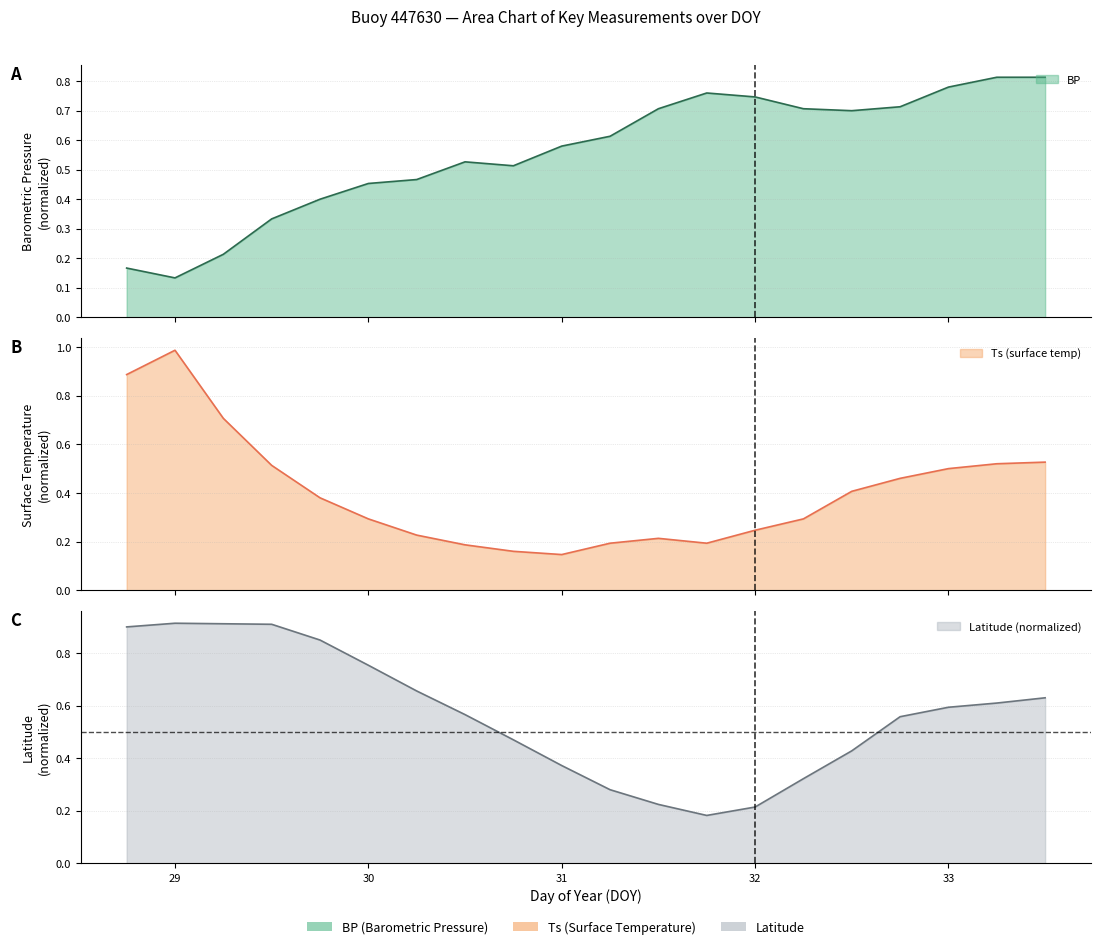

What is the difference between the maximum and minimum values in the BP series?

0.7